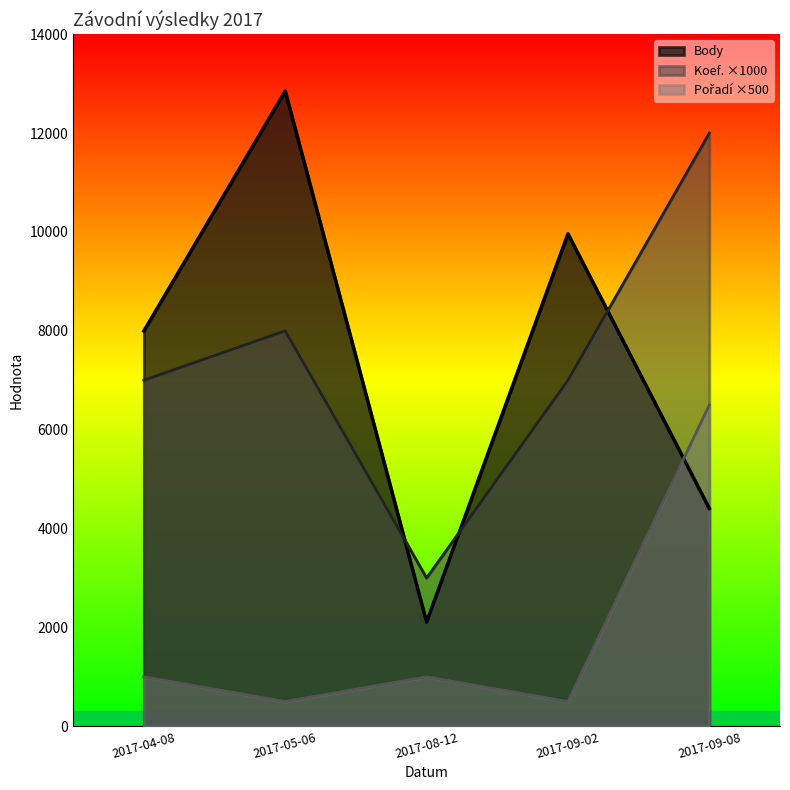

What is the sum of all Koef. values?

37000